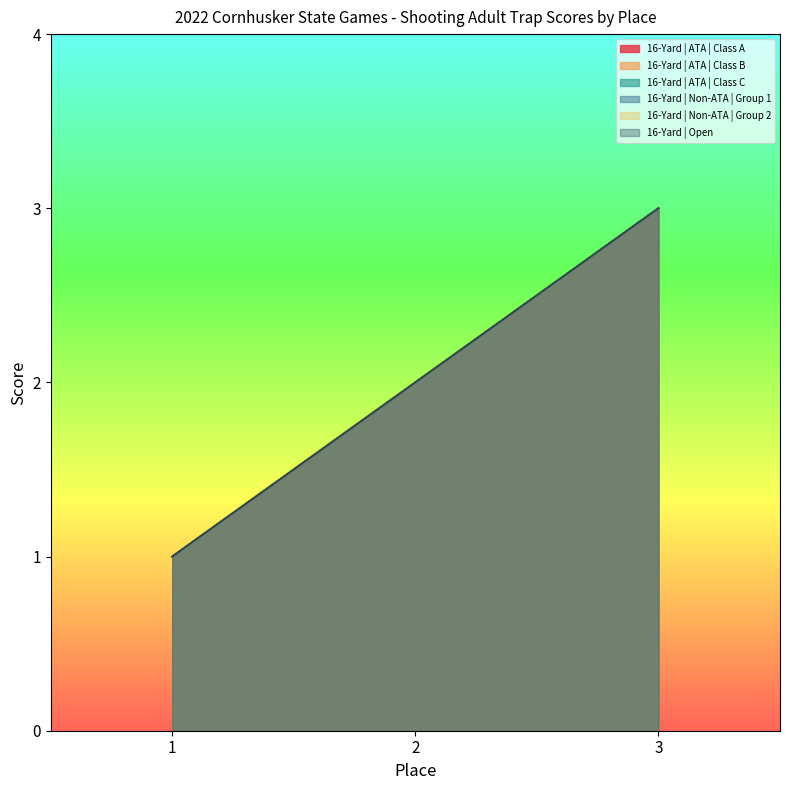

Which series has the widest spread of values?

16-Yard | ATA | Class A